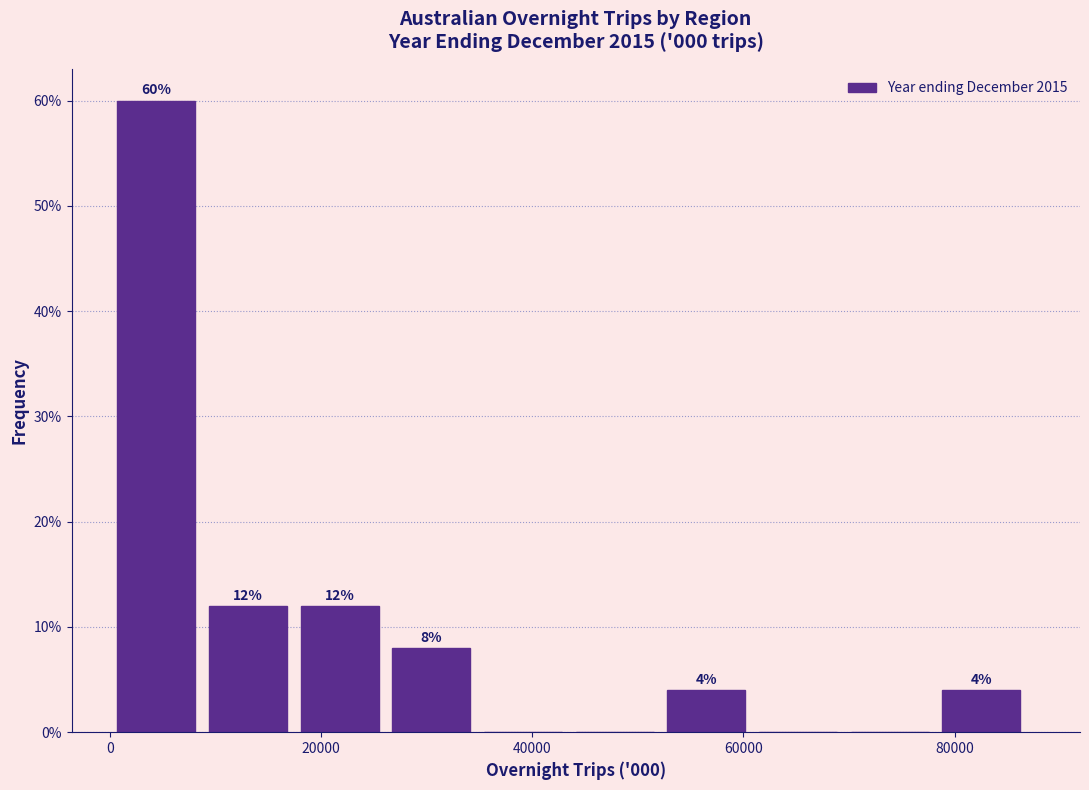

Over which range of the x-axis is the bar tallest?

0 to 10000